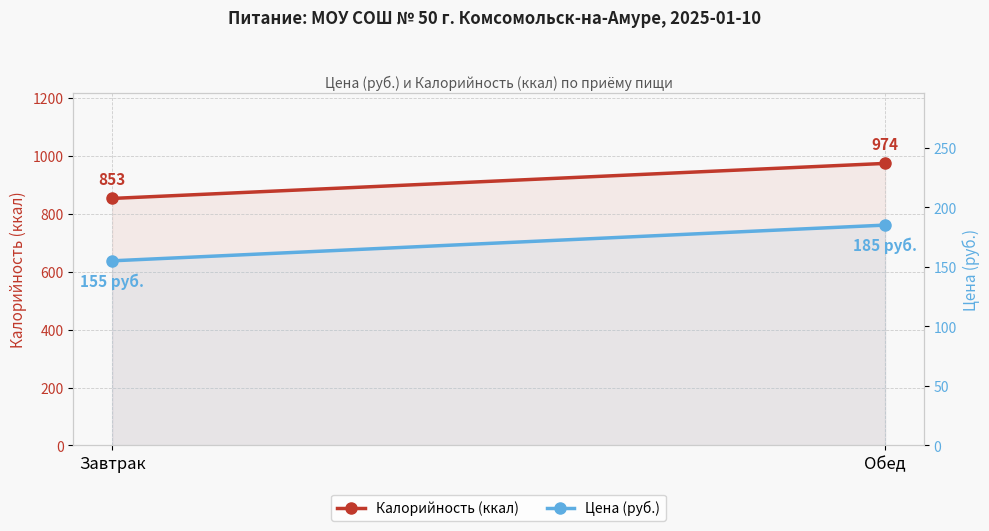

At how many categories does at least one series exceed 770?

2